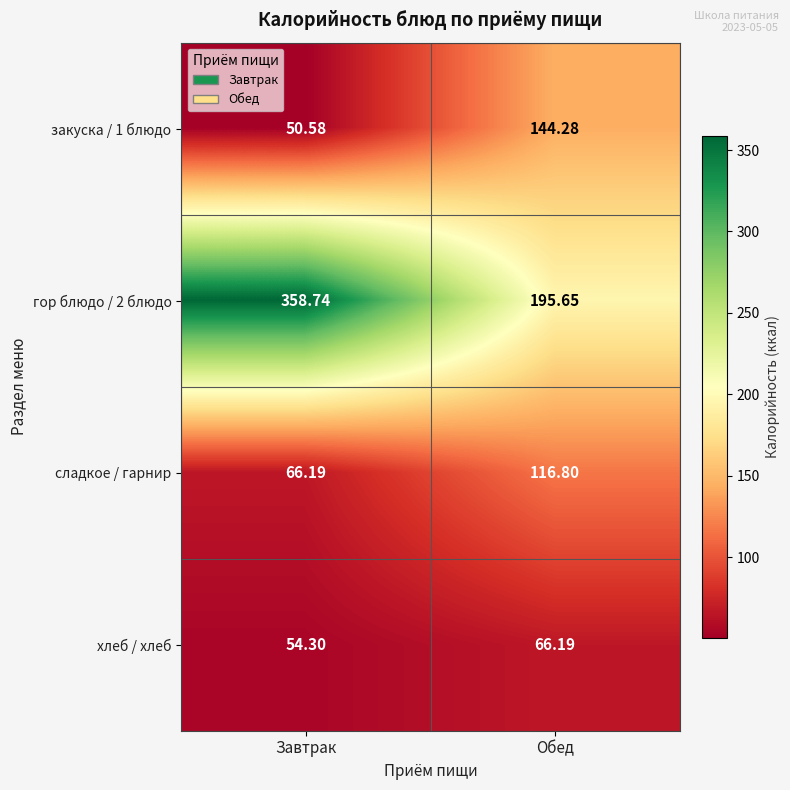

At which label does сладкое / гарнир first exceed 116?

Обед